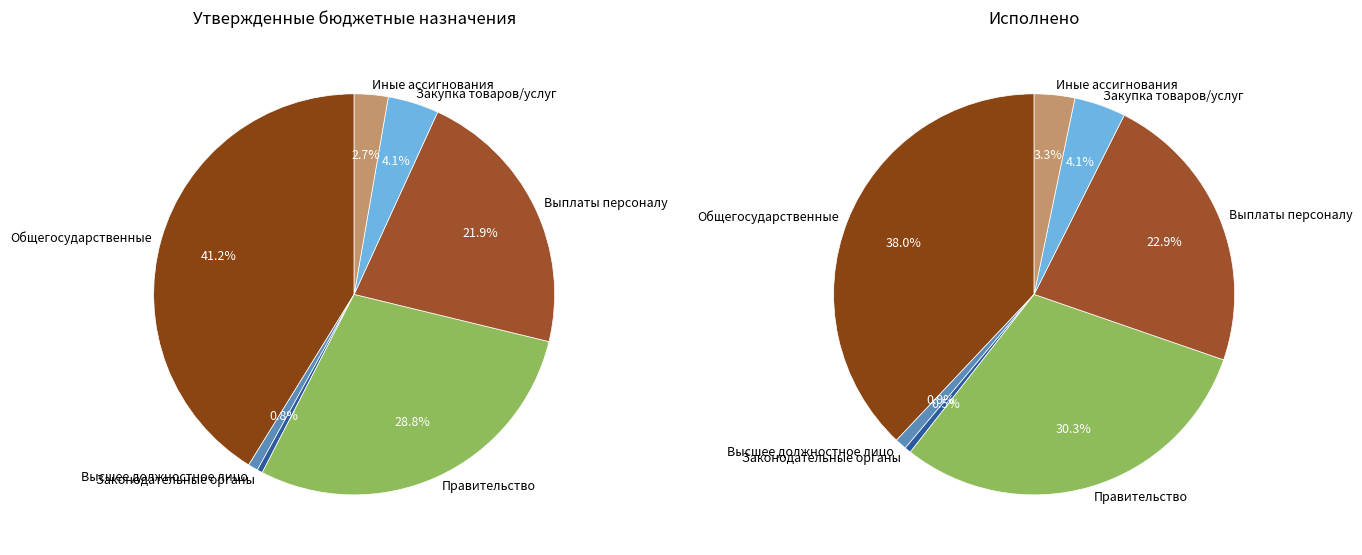

Which slice is the smallest?

Функционирование законодательных органов